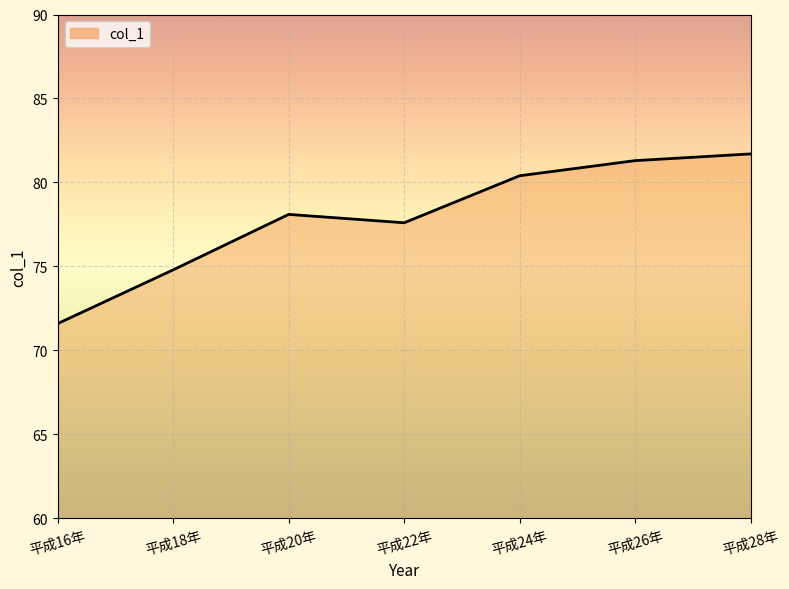

Which label corresponds to the smallest value in the chart?

平成16年